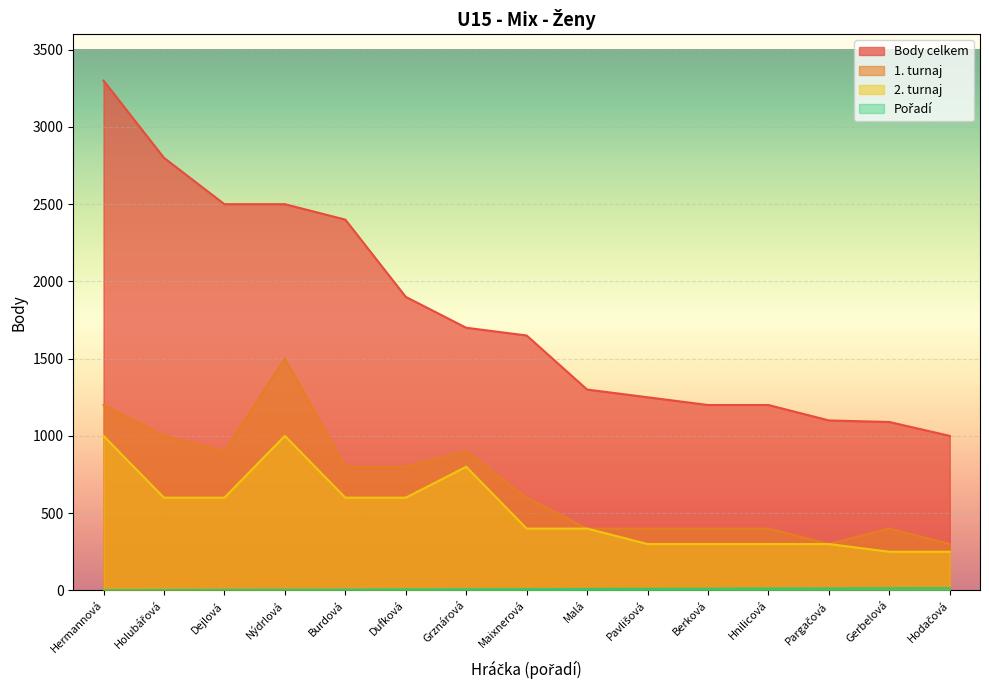

Which label corresponds to the largest value in the chart?

Hermannová